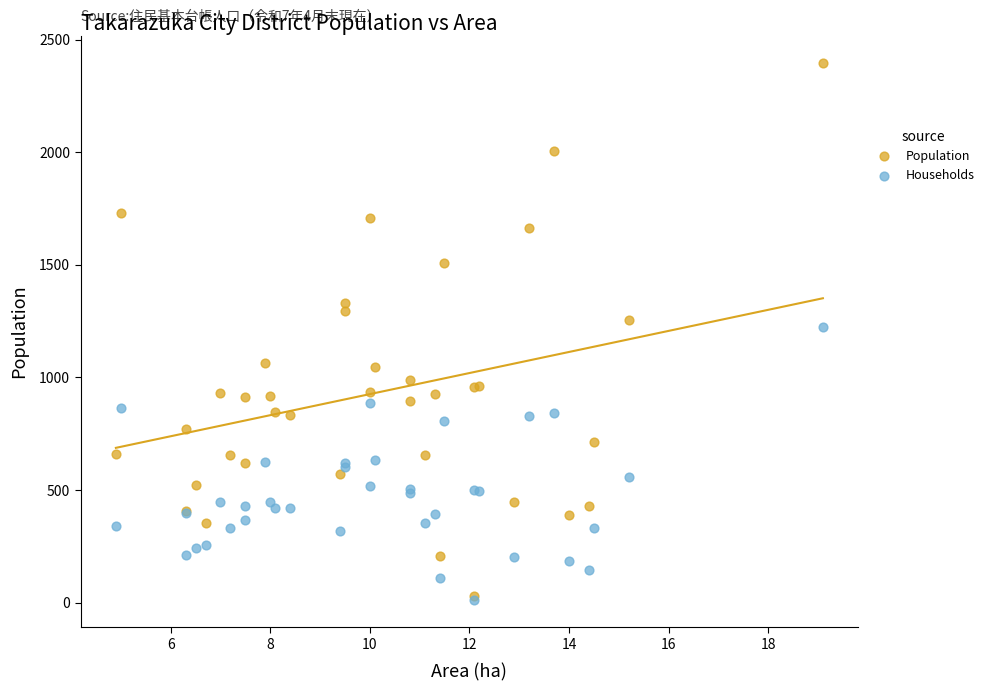

What are all the series names shown in the legend?

Population, Households